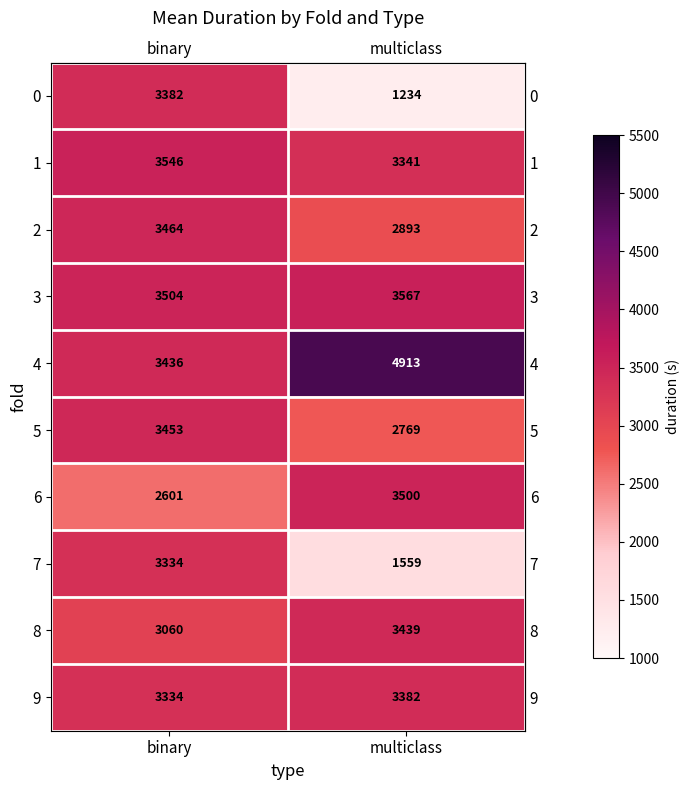

What is the total value across all series at multiclass?

30597